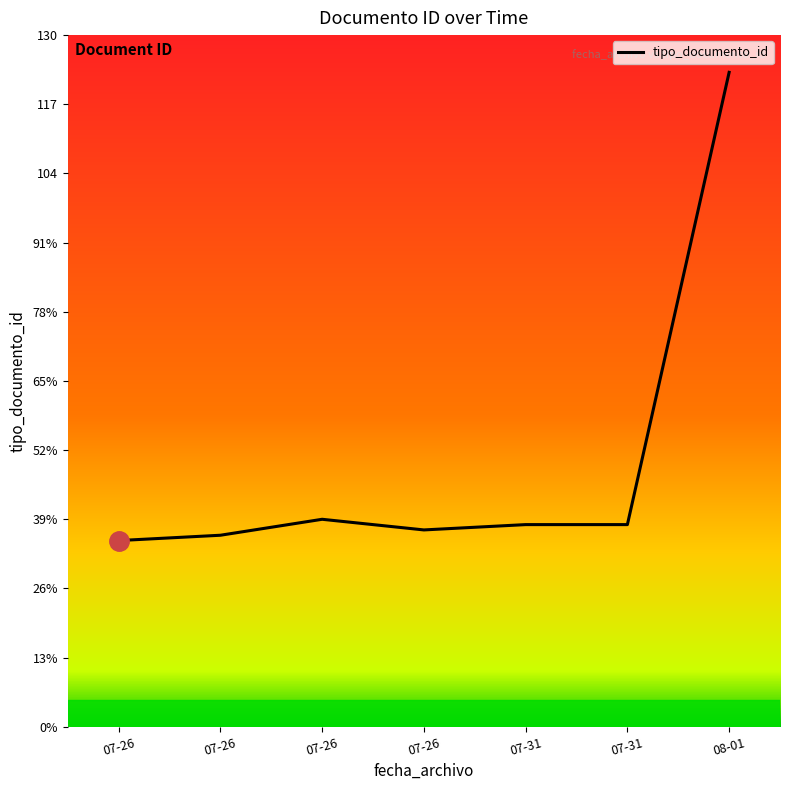

Does the chart display data point markers on the line(s)?

No